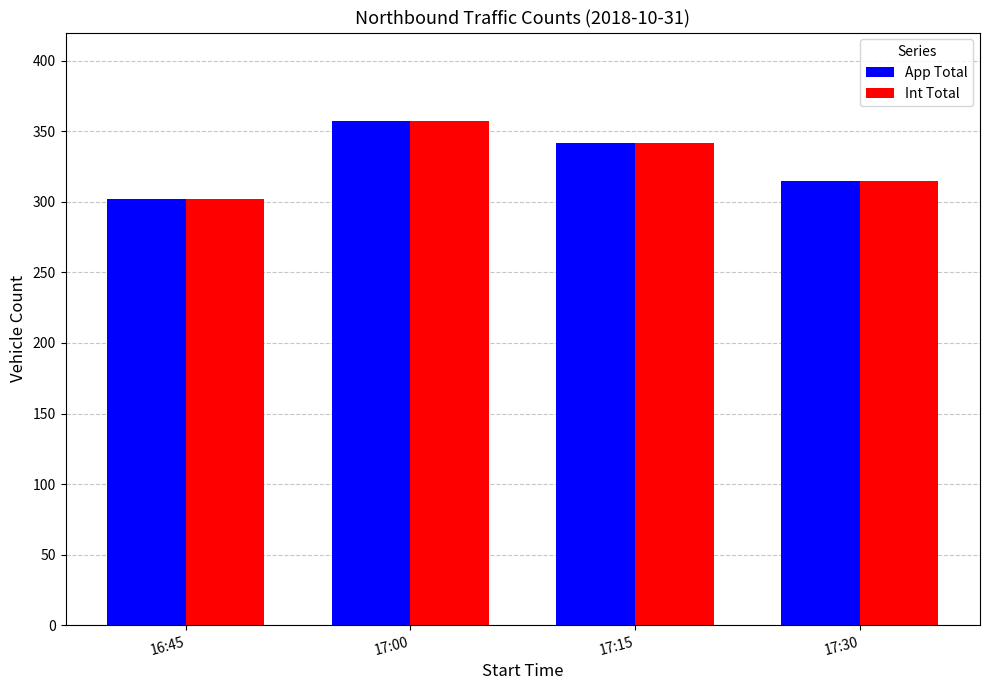

The App Total series shows 537 at 17:30. True or false?

False